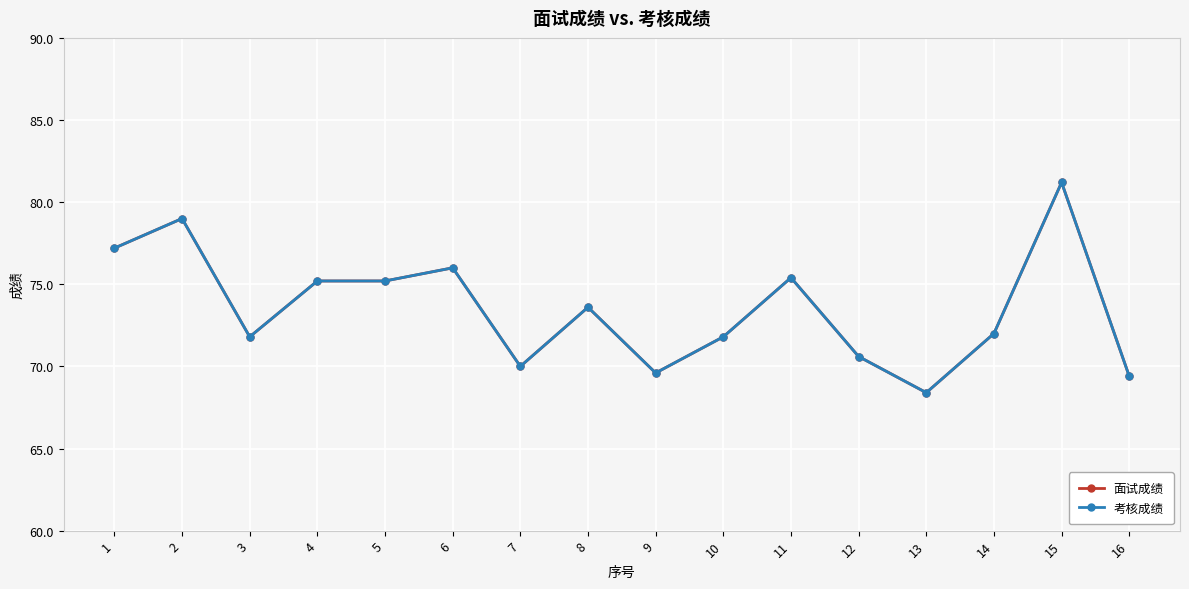

At how many categories does at least one series exceed 79?

1